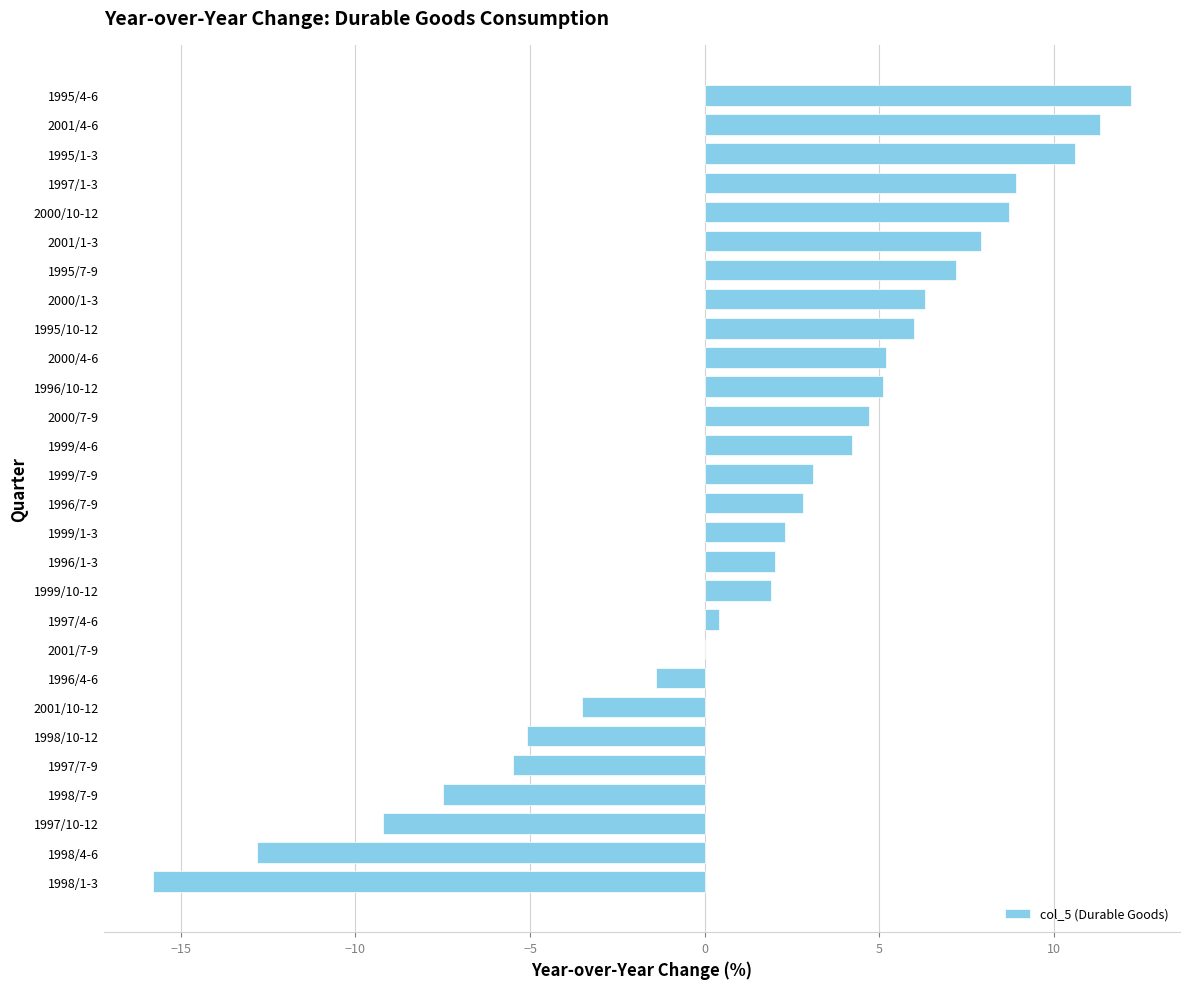

True or false: the data shows 3.2 at 1999/10-12.

False